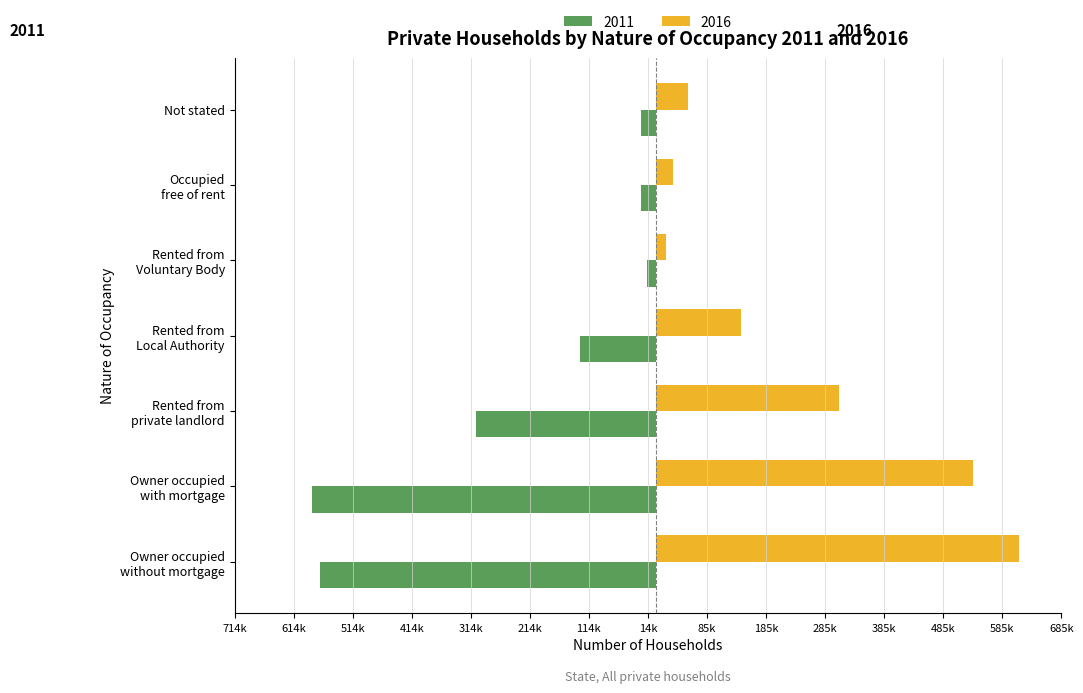

What are all the series names shown in the legend?

2011, 2016